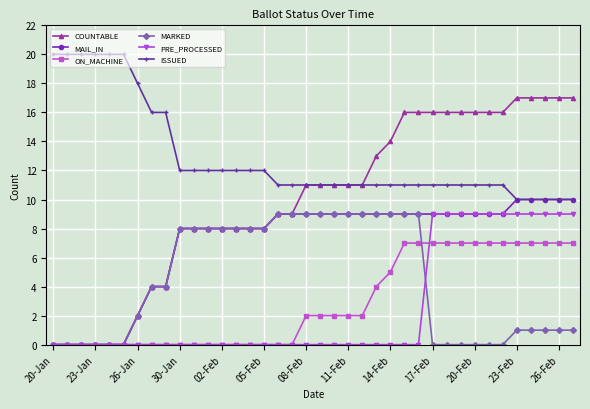

True or false: MARKED and ISSUED intersect in this chart.

False